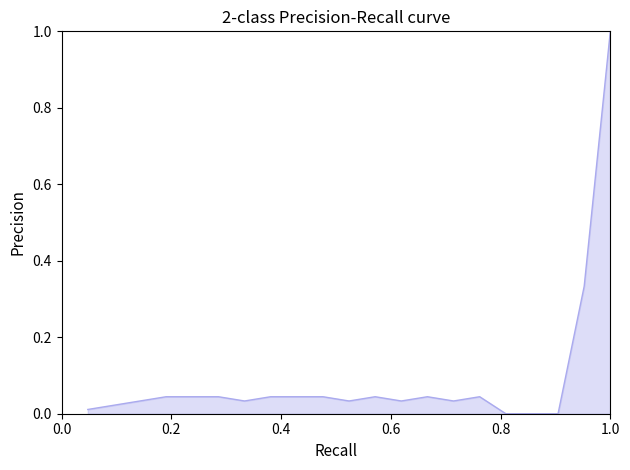

What is the difference between the maximum and minimum values?

1.0